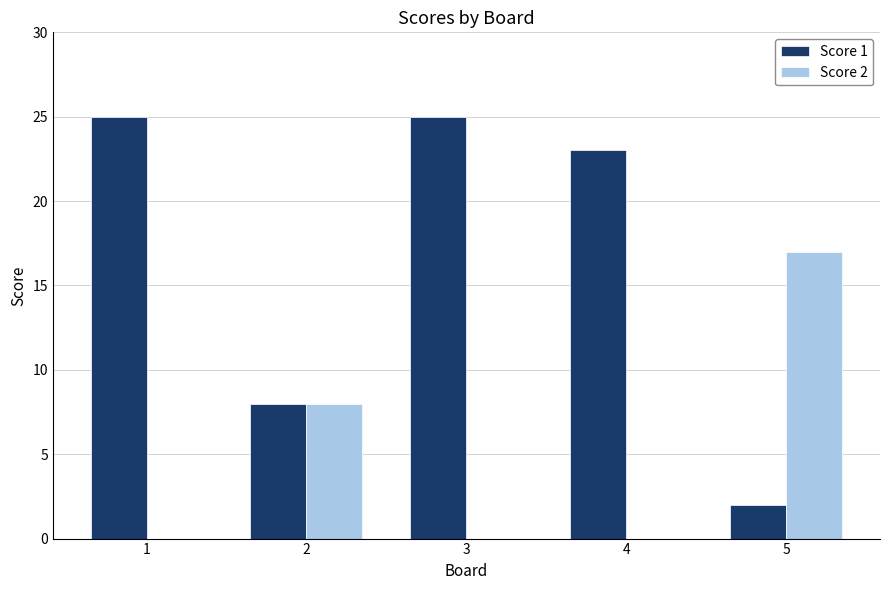

Between 3 and 5, which series saw the biggest shift?

Score 1